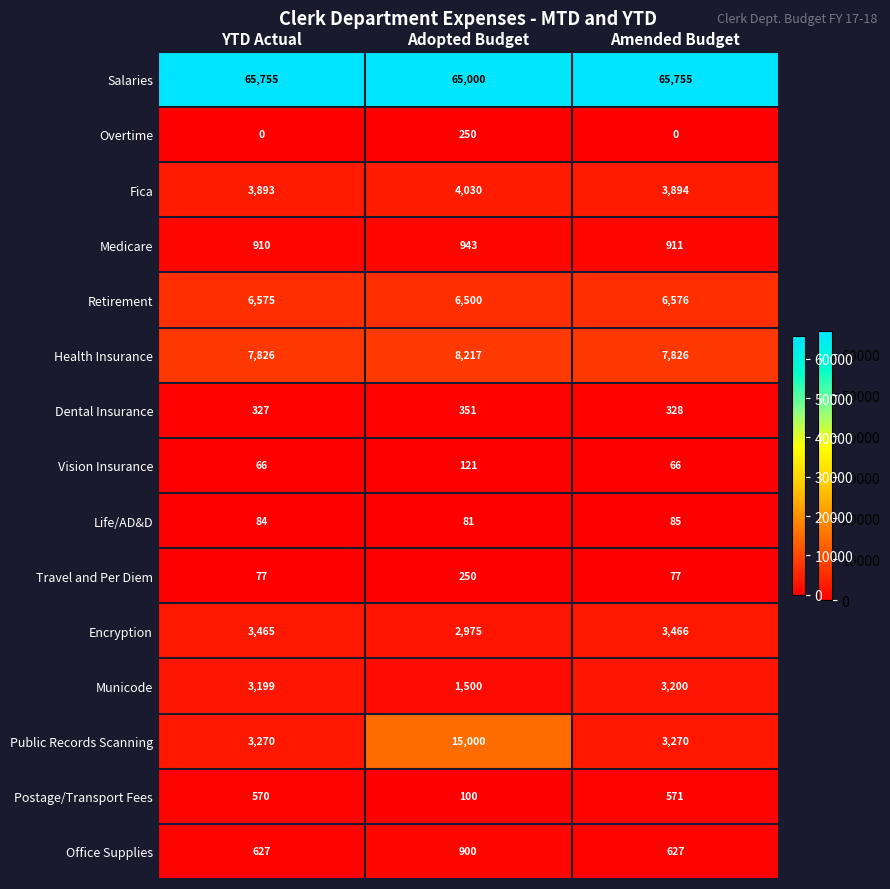

Which series has the largest range (max minus min)?

Public Records Scanning